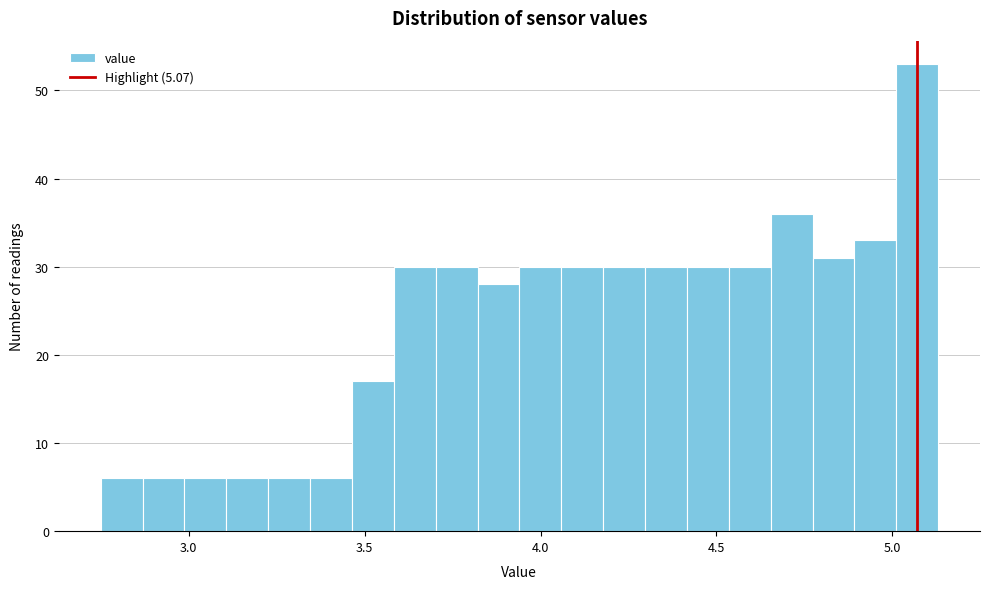

Read against the x-axis, roughly where is the centre of the tallest bar?

5.05